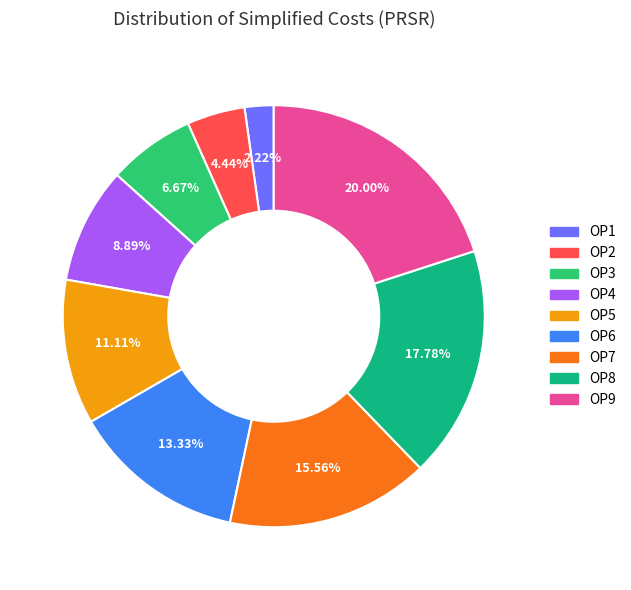

Rank the categories by value from highest to lowest.

ОР9, ОР8, ОР7, ОР6, ОР5, ОР4, ОР3, ОР2, ОР1